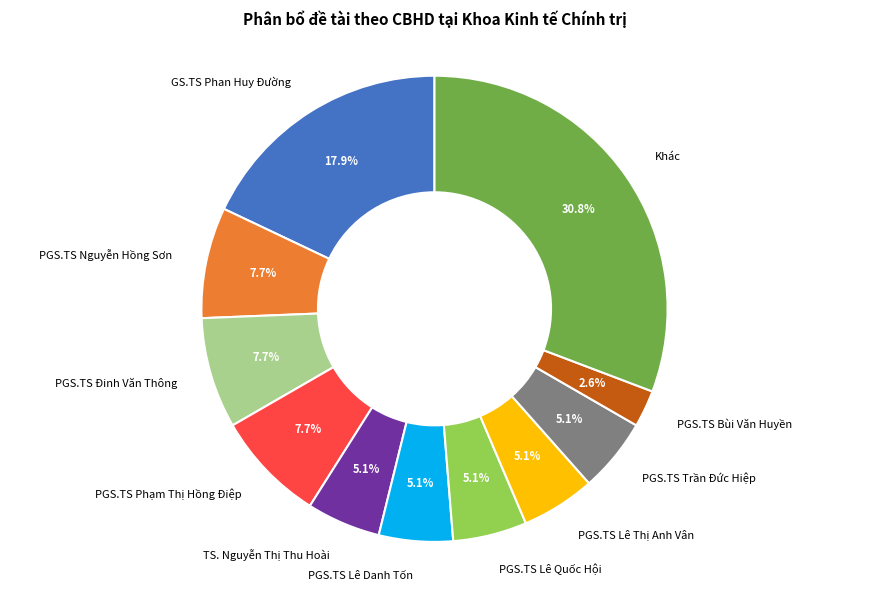

Is it true that PGS.TS Phạm Thị Hồng Điệp is 18% of the pie?

False